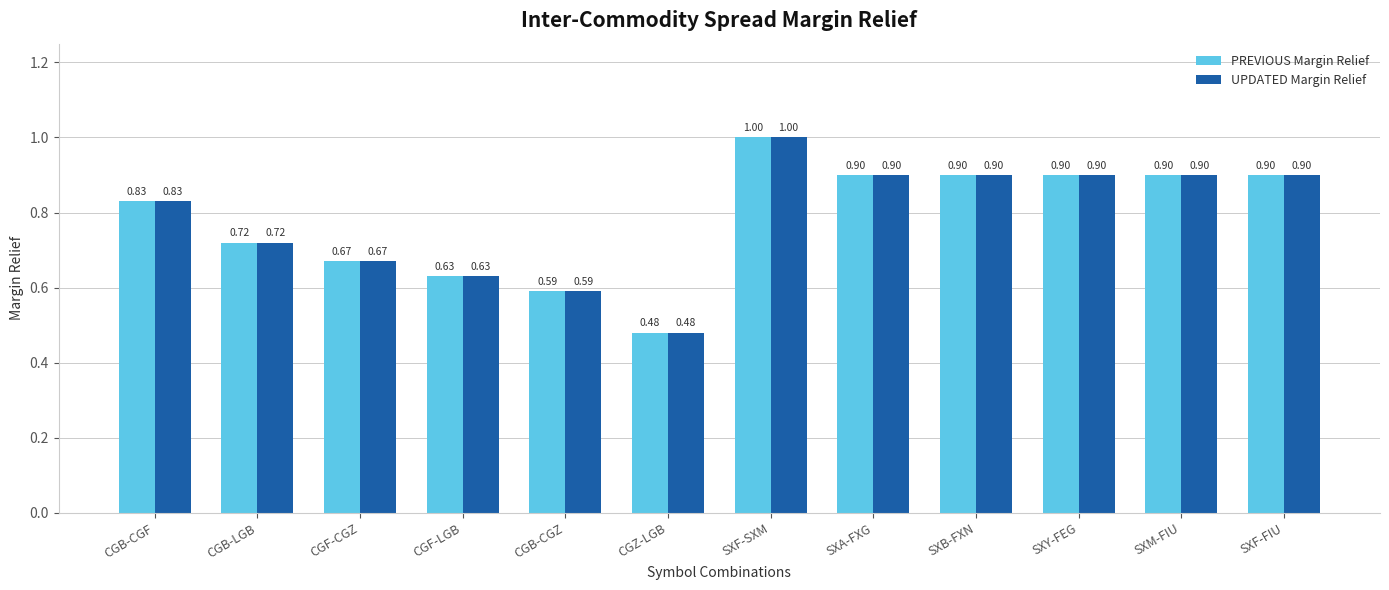

What is the difference between the UPDATED Margin Relief values at SXM-FIU and CGB-CGZ?

0.3